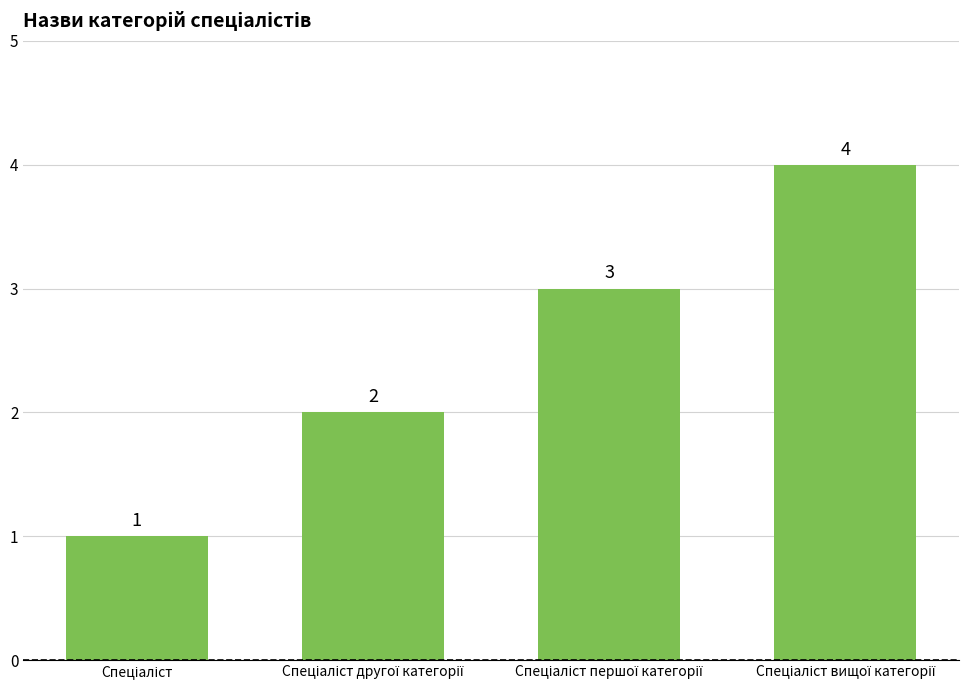

What is the sum of all values?

10